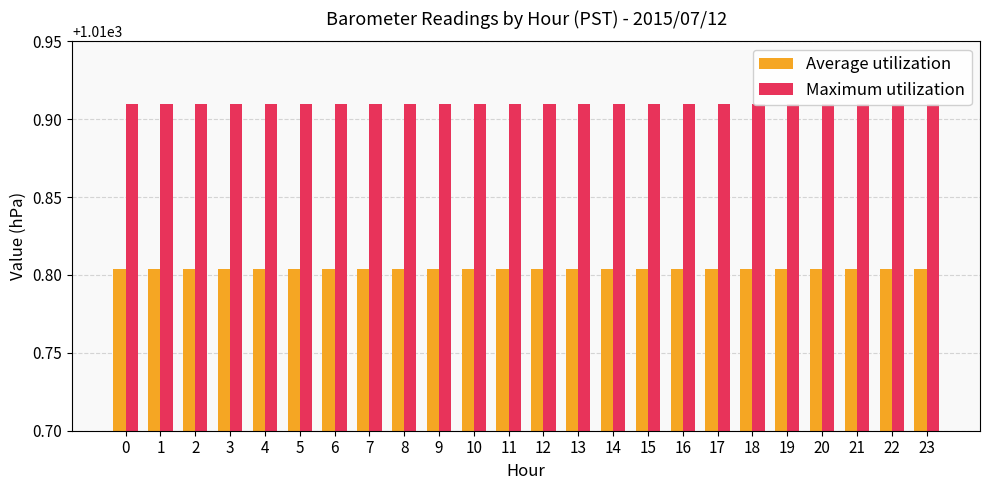

Which has a higher value, 16 or 1?

16